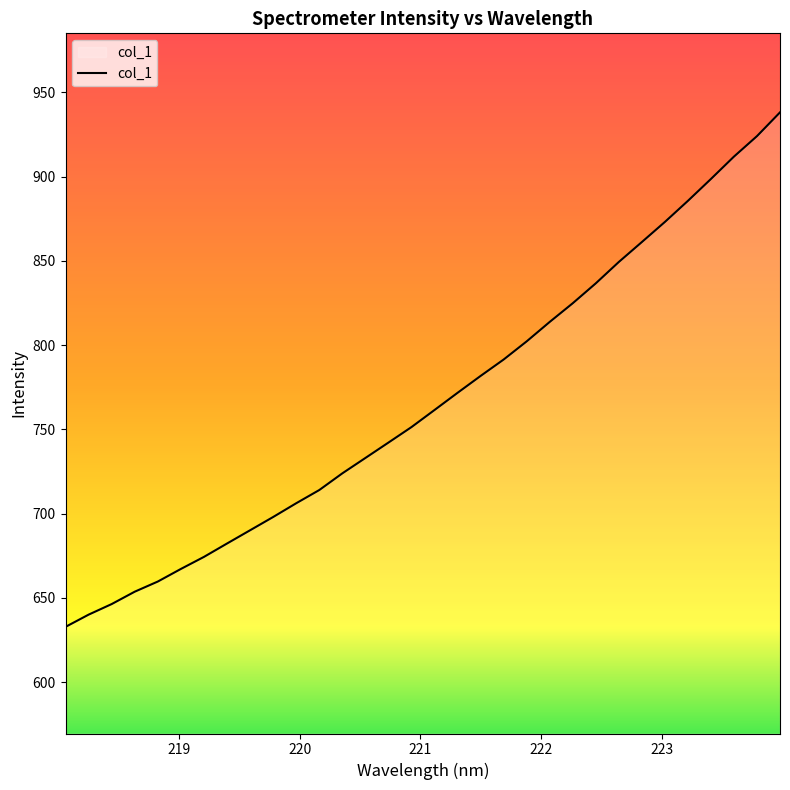

What is the difference between the maximum and minimum values?

305.3